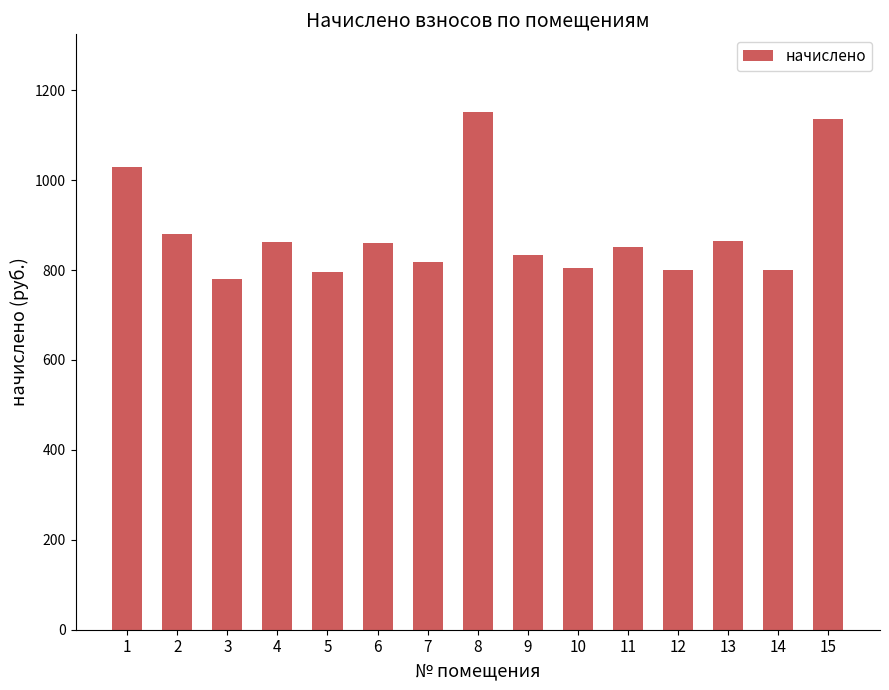

What is the sum of the values at 1 and 13?

1893.7